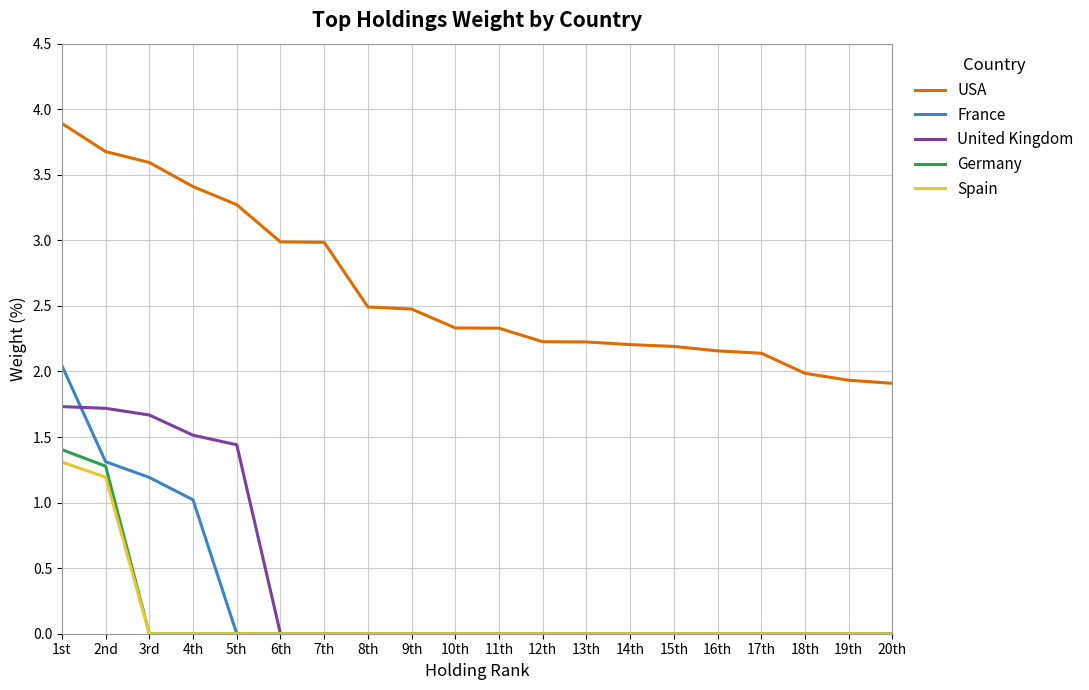

Which category has the highest value across all series?

1st